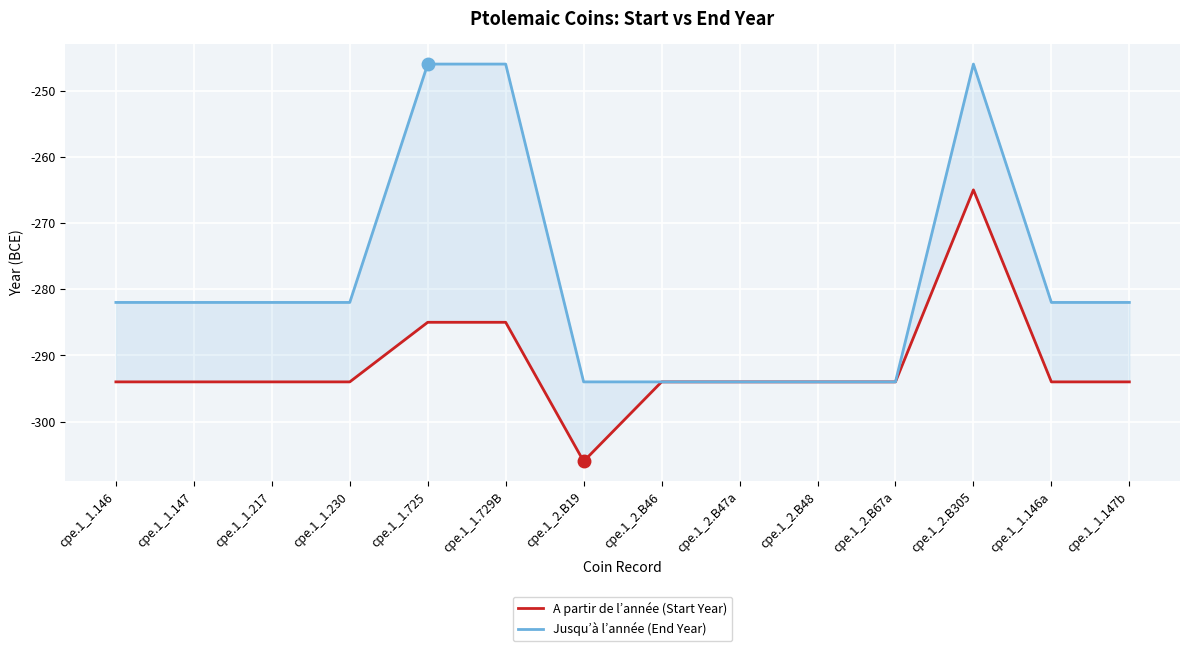

At which label does A partir de l’année (Start Year) reach its peak?

cpe.1_2.B305